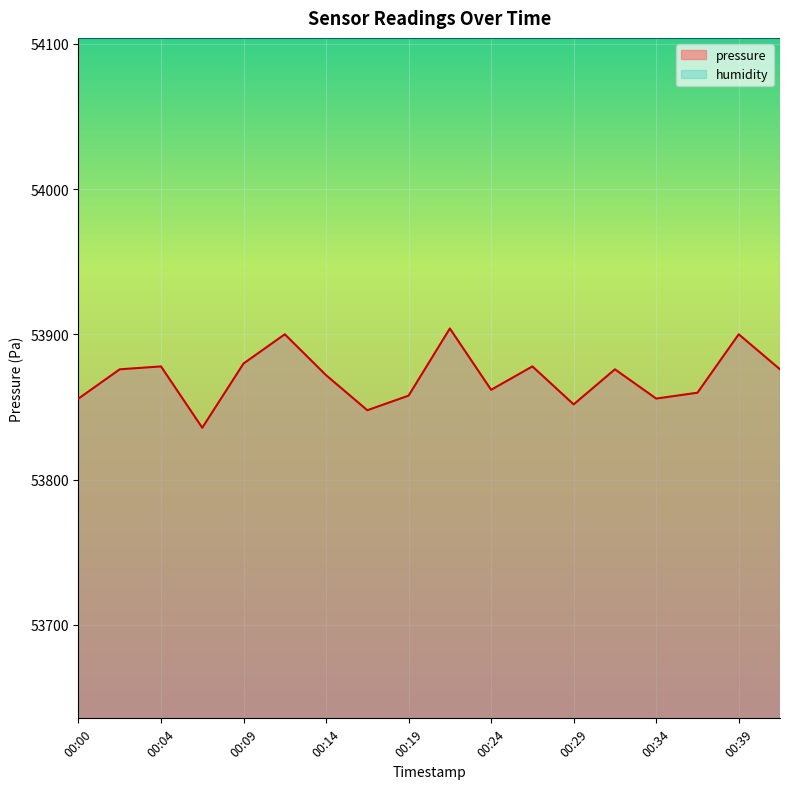

Reading left to right, extract all data points from this chart.

00:00=53855.8	00:02=53875.9	00:04=53877.9	00:07=53835.7	00:09=53879.9	00:12=53900.1	00:14=53871.9	00:17=53847.8	00:19=53857.8	00:22=53904.1	00:24=53861.8	00:27=53877.9	00:29=53851.8	00:31=53875.9	00:34=53855.8	00:36=53859.8	00:39=53900.1	00:41=53875.9